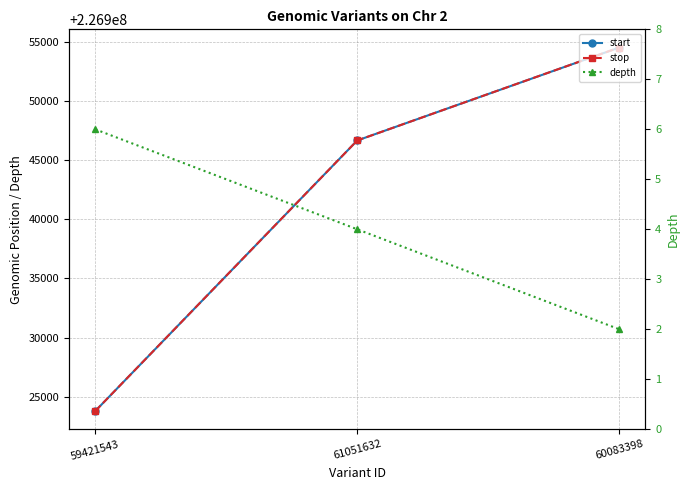

At how many categories does at least one series exceed 109685642?

3